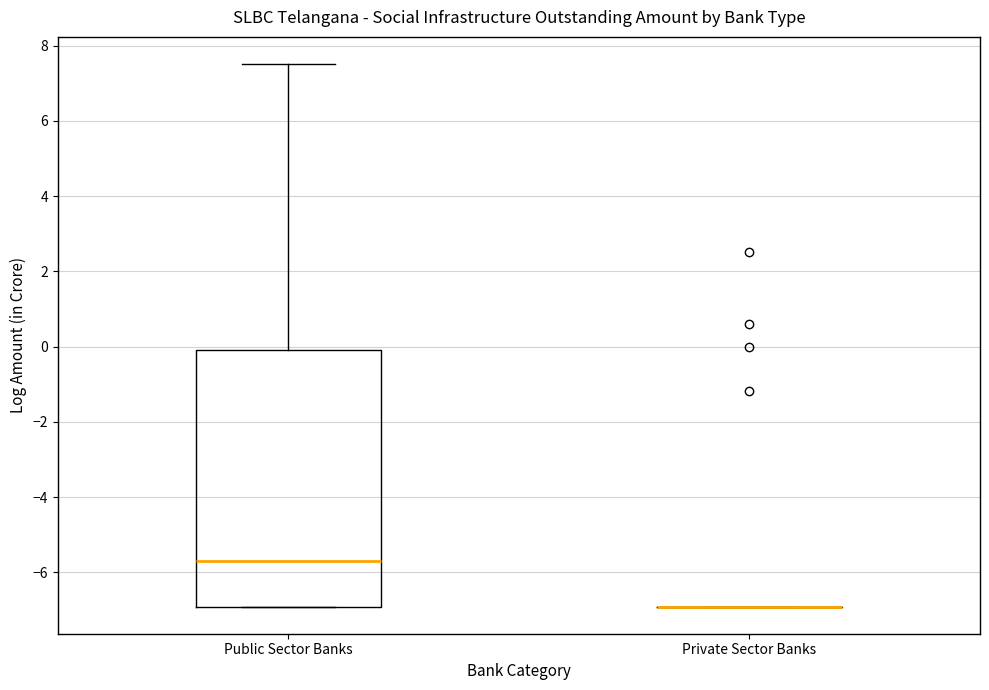

Reading left to right, read every box against the y-axis: the position of its median line, the range the box covers, and the ends of its whiskers. The values are not printed on the chart, so give them approximately, as read against the axis.

Public Sector Banks: median -5.8, box -7.0 to 0.0, whiskers -7.0 to 7.6
Private Sector Banks: box collapsed to a line at -7.0, whiskers -7.0 to -7.0